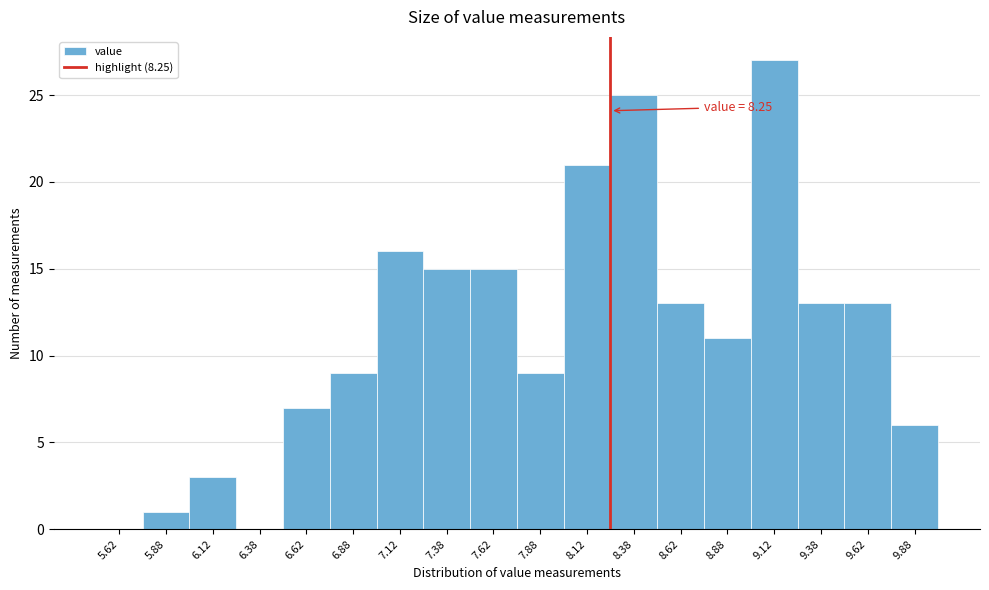

Which range on the x-axis has the tallest bar?

9.00 to 9.25